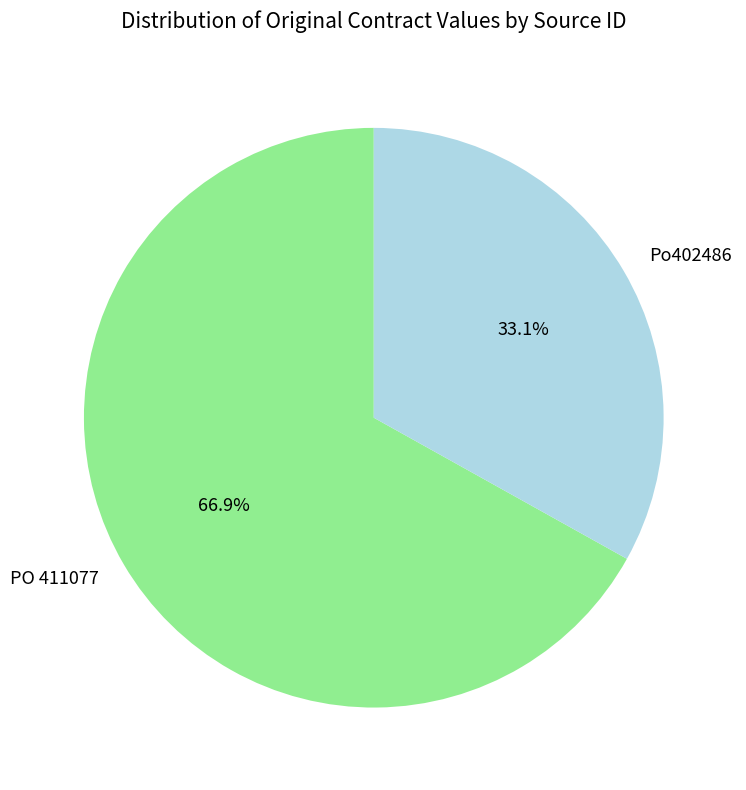

Is it true that Po402486 is 33% of the pie?

True